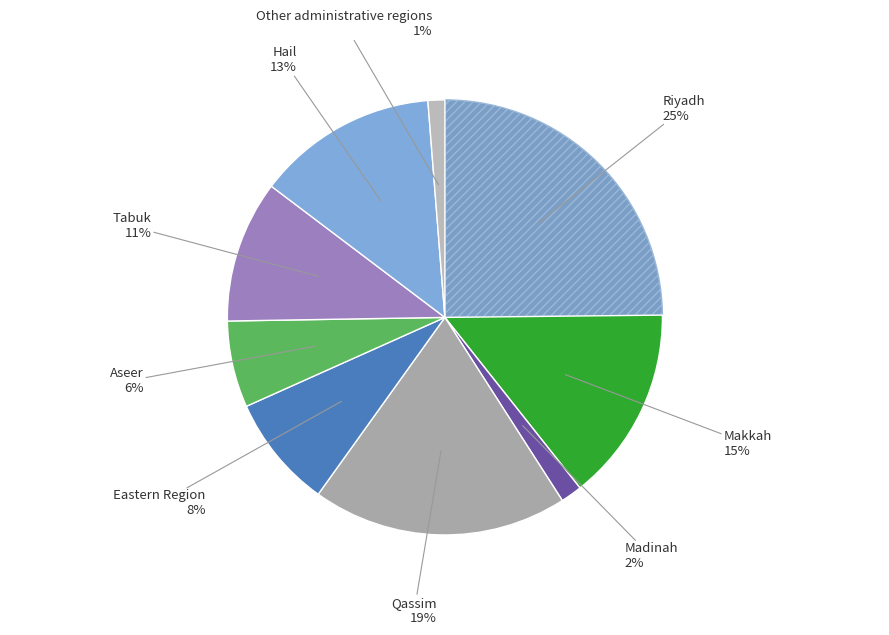

Rank the categories by value from highest to lowest.

Riyadh, Qassim, Makkah, Hail, Tabuk, Eastern Region, Aseer, Madinah, Other administrative regions